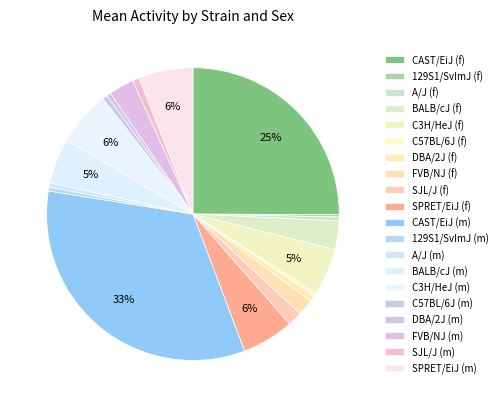

To the nearest percent, what portion does BALB/cJ (f) represent?

3%